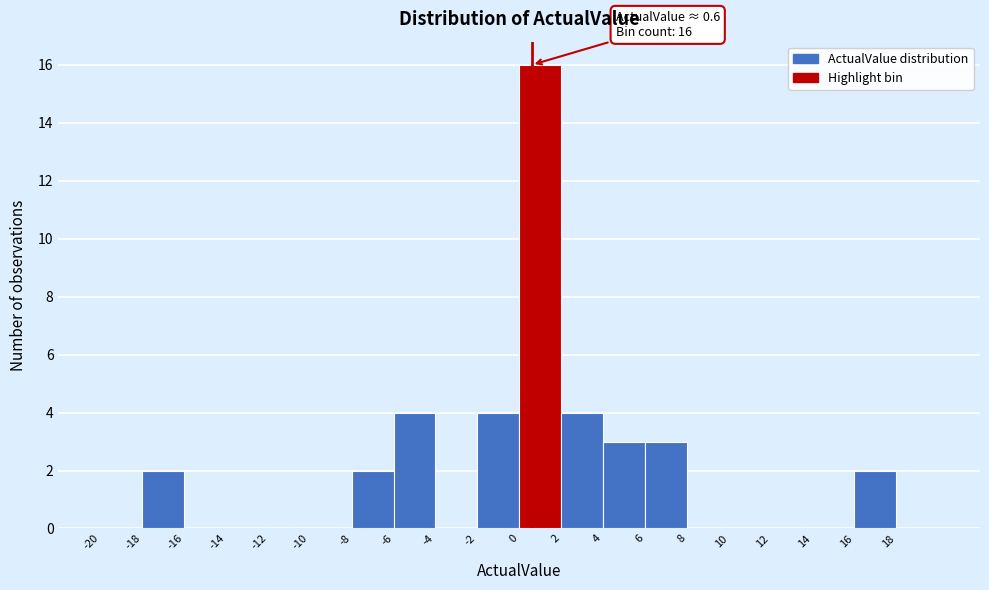

Which range on the x-axis has the tallest bar?

0 to 2